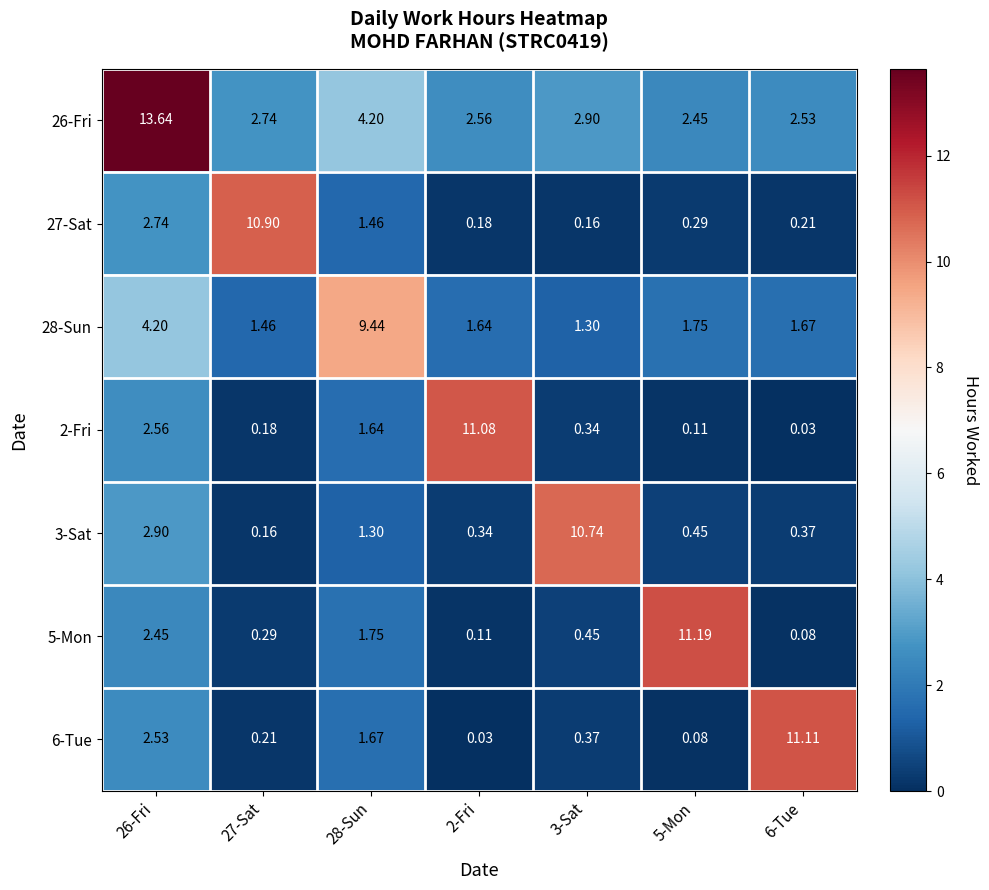

Is the value of 6-Tue at 6-Tue greater than the value of 3-Sat at 6-Tue?

Yes